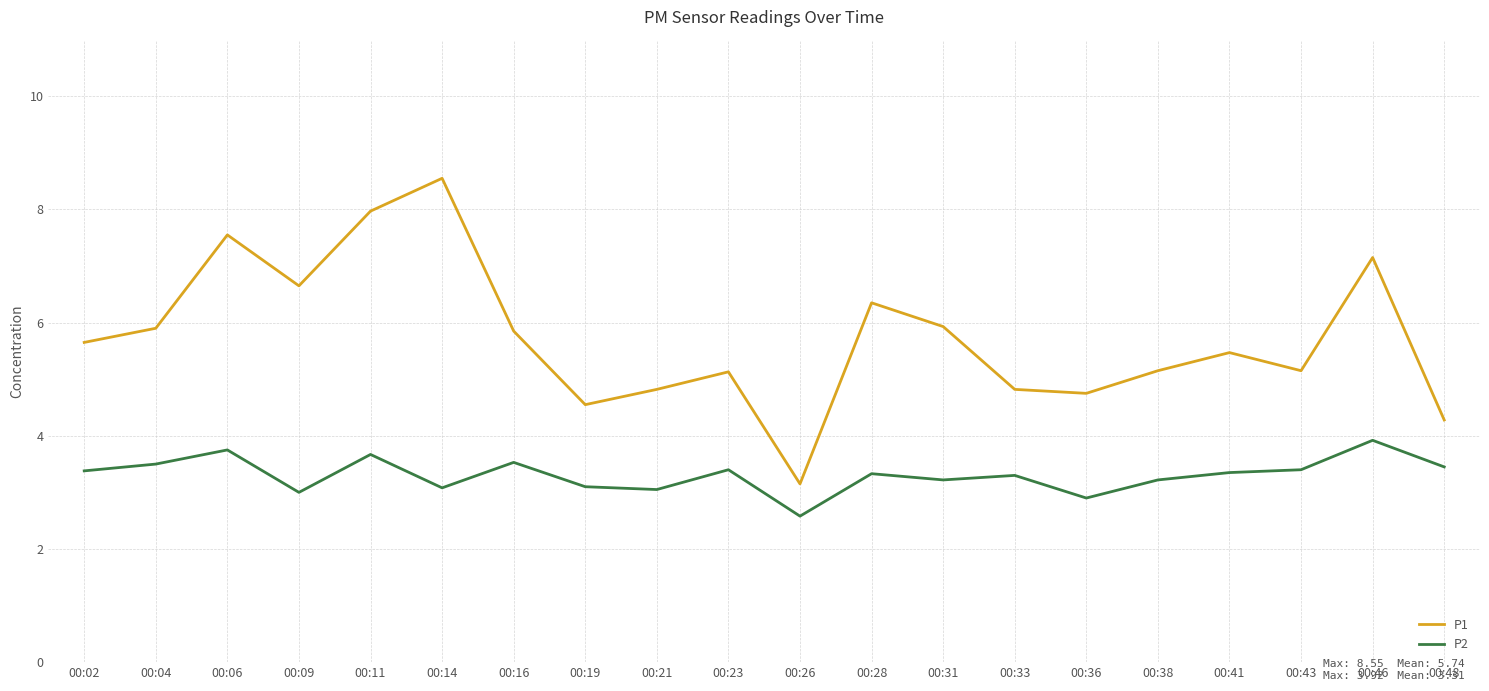

What is the maximum value shown in the chart?

8.6